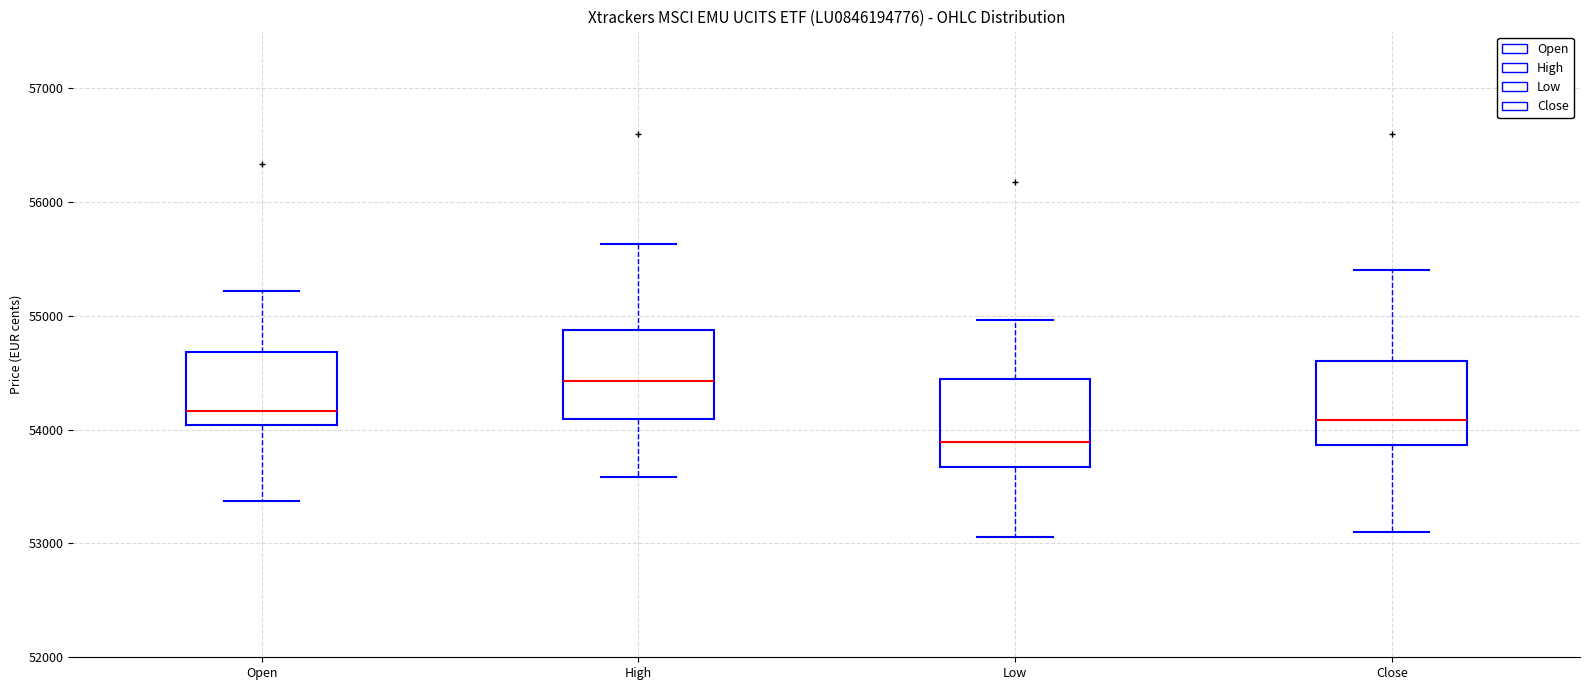

Where does the upper whisker of the box for High end on the y-axis? The values are not printed on the chart, so give them approximately, as read against the axis.

55600